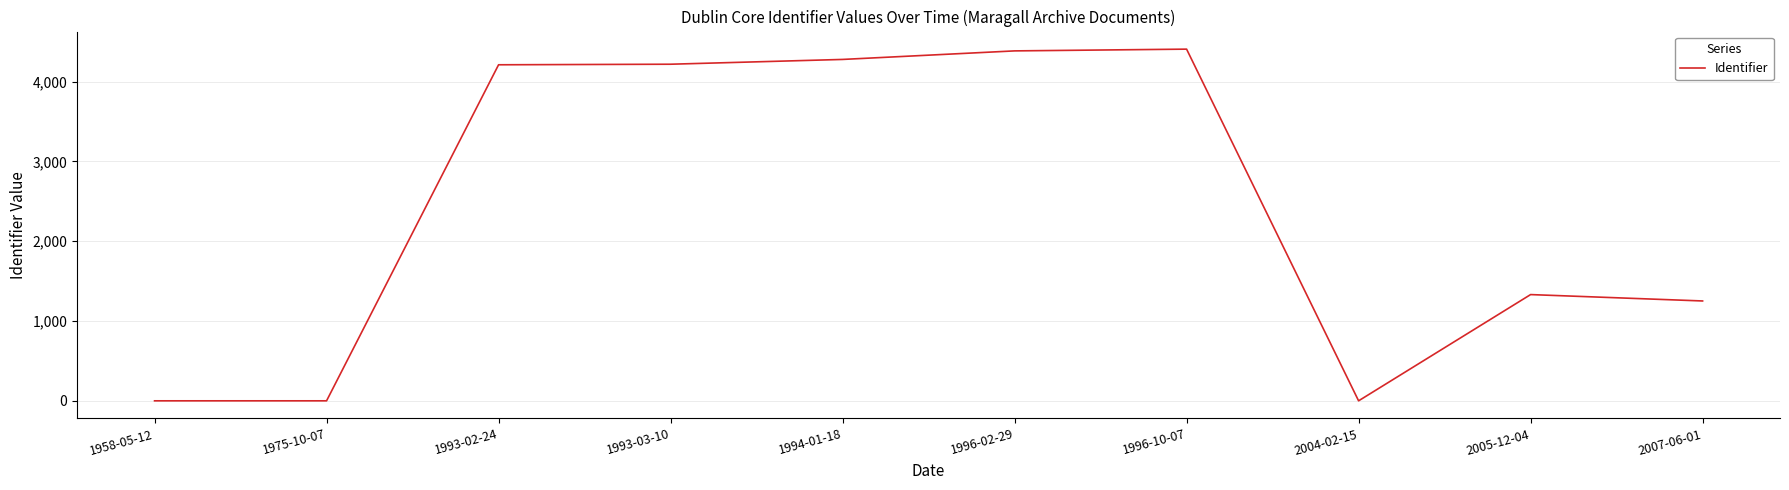

At which label is the value closest to 2203?

2005-12-04